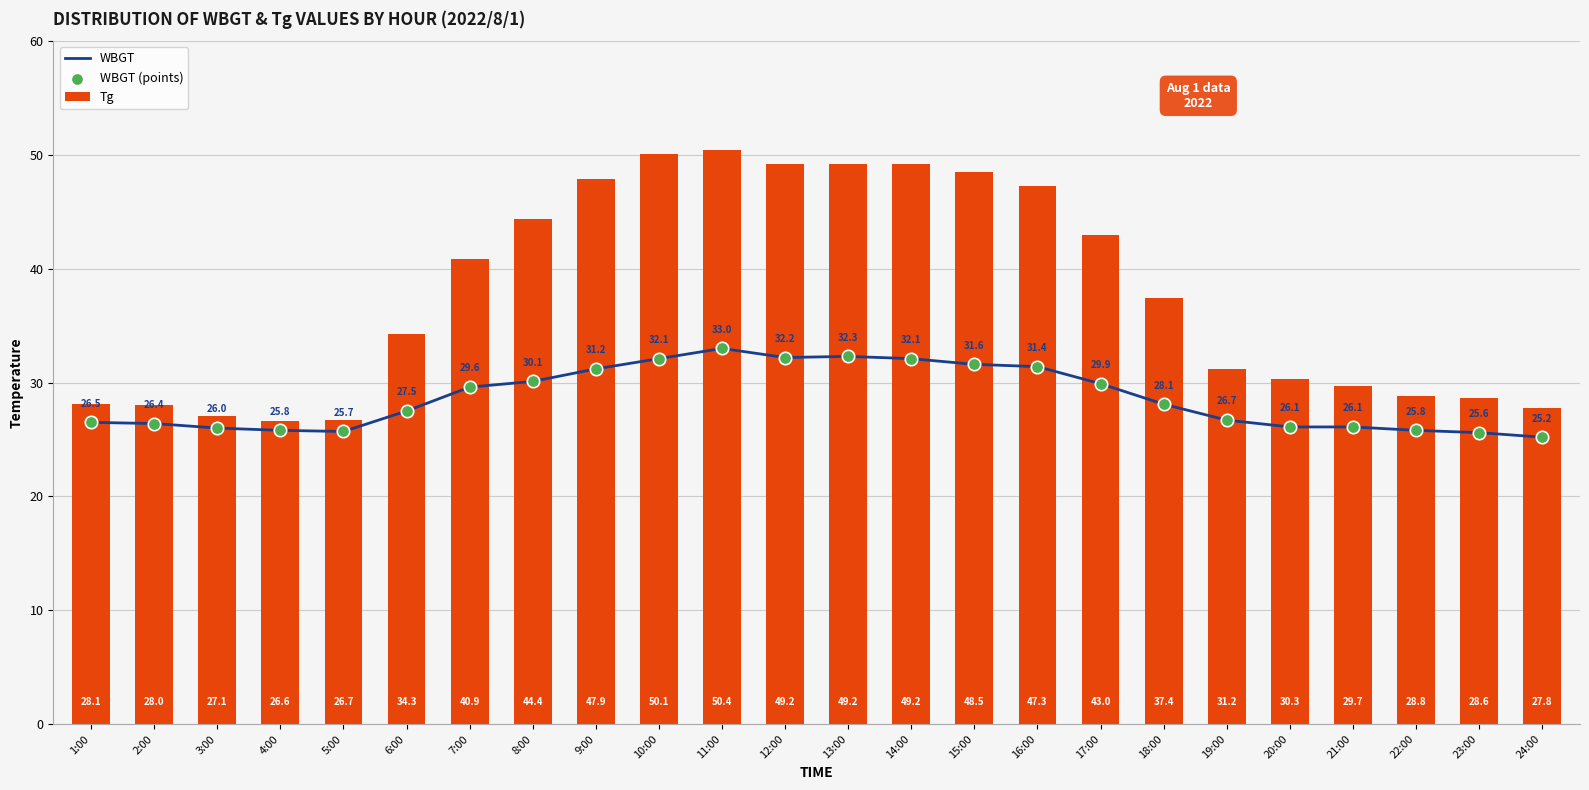

Which series reaches the maximum Y coordinate?

Tg